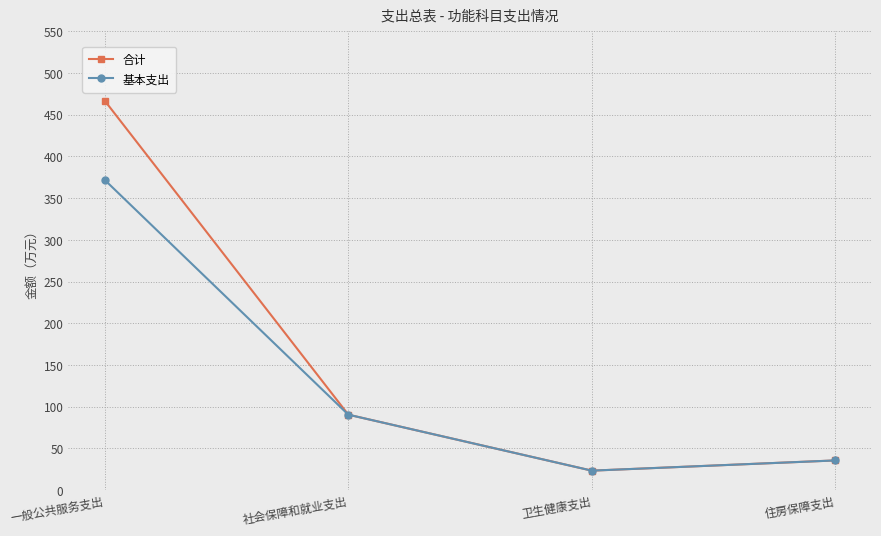

List the labels in order of 基本支出 value, smallest first.

卫生健康支出, 住房保障支出, 社会保障和就业支出, 一般公共服务支出